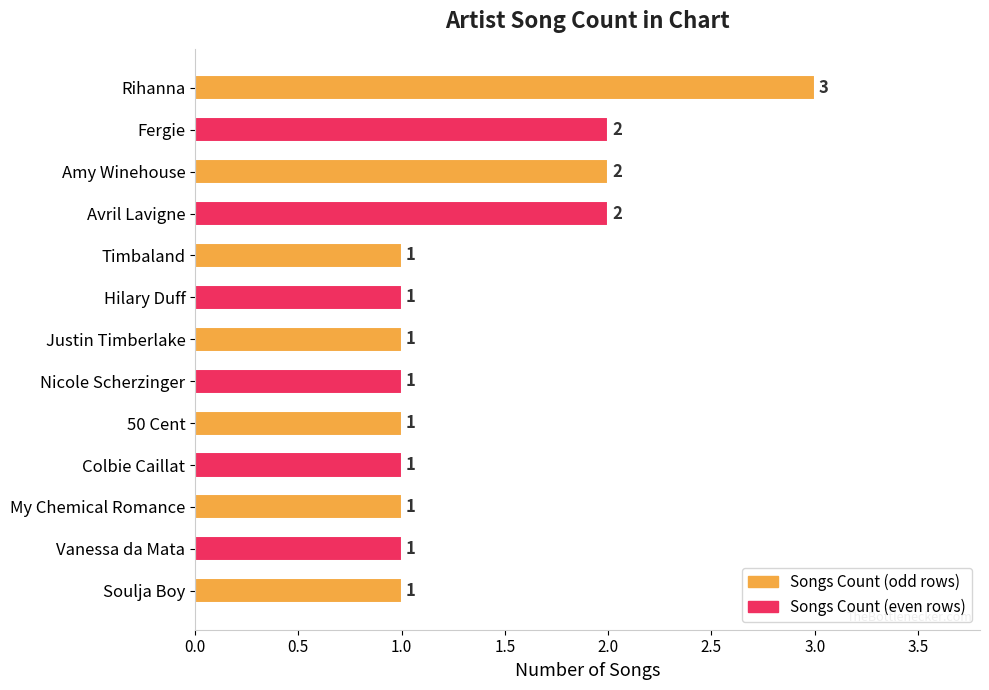

What is the minimum value shown in the chart?

1